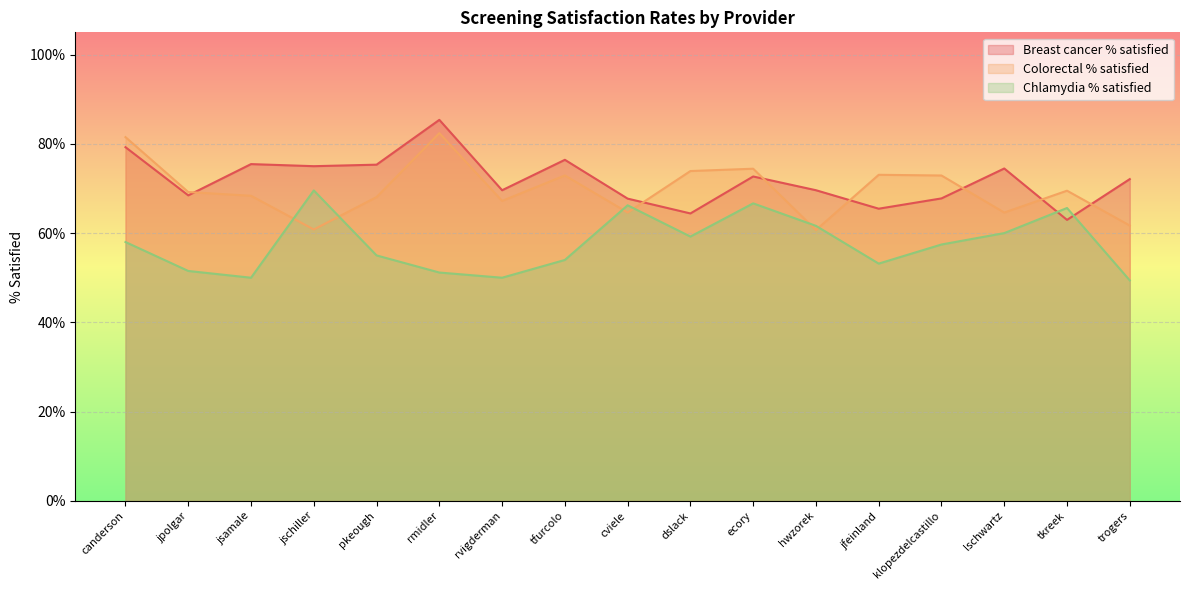

Which series changed the most between tfurcolo and hwzorek?

Colorectal % satisfied